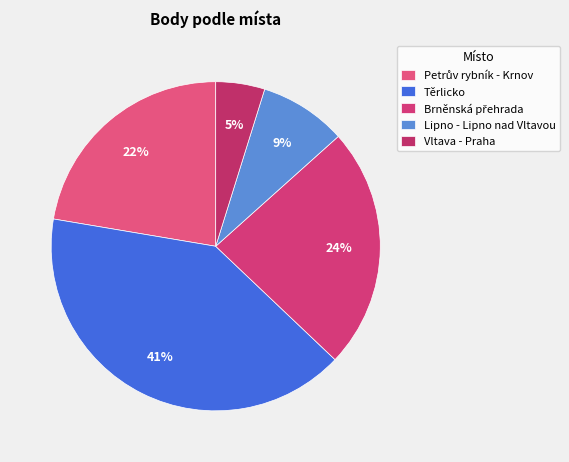

Is it true that Těrlicko is 1% of the pie?

False